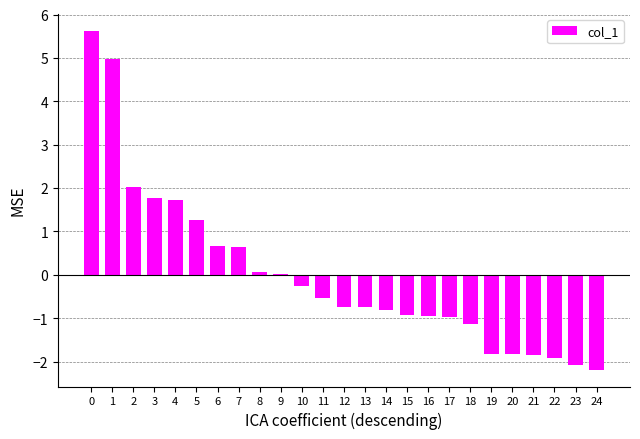

What is the change in value from 7 to 16?

-1.6